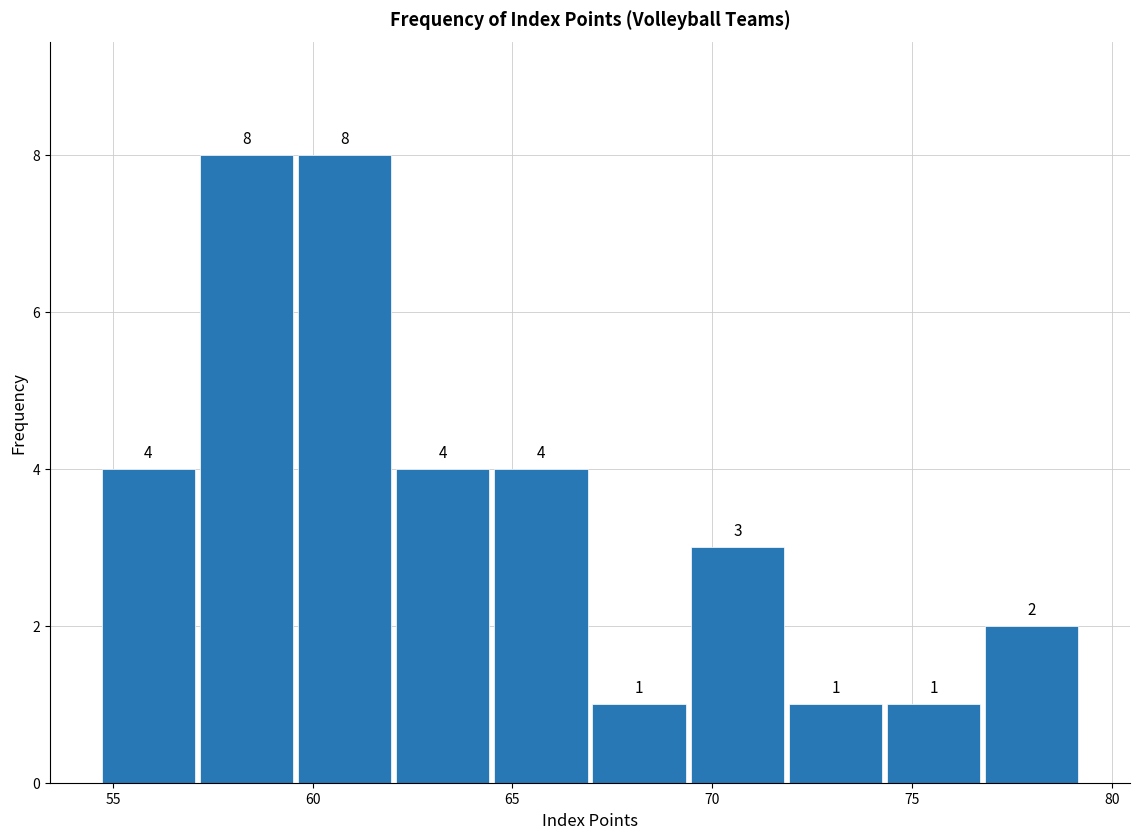

How tall is the bar that spans 64.5 to 67.0 on the x-axis? The bar edges are not printed on the chart, so give them approximately, as read against the axis.

4